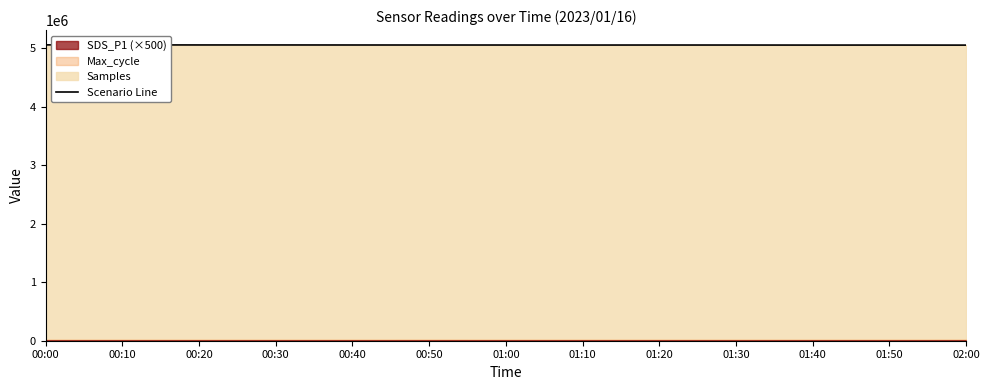

Where is the first local maximum?

01:20